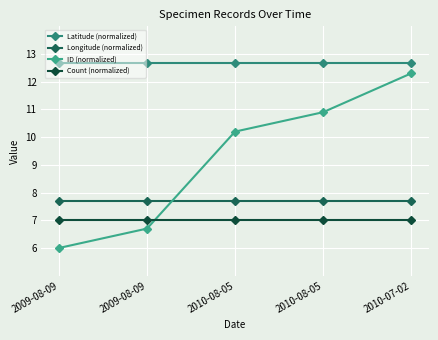

What is the maximum value for ID (normalized)?

12.3